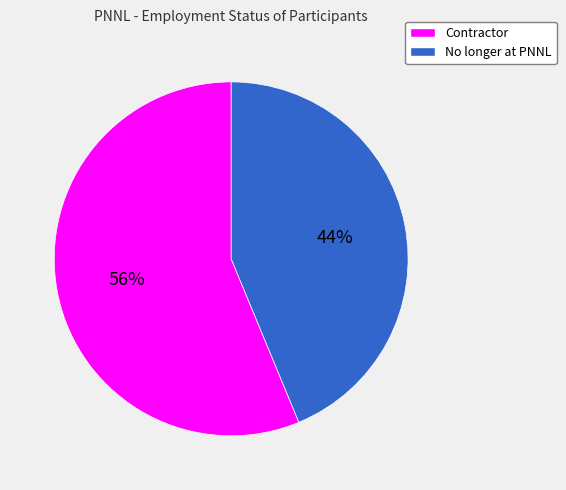

Which category has the biggest portion of the pie?

Contractor